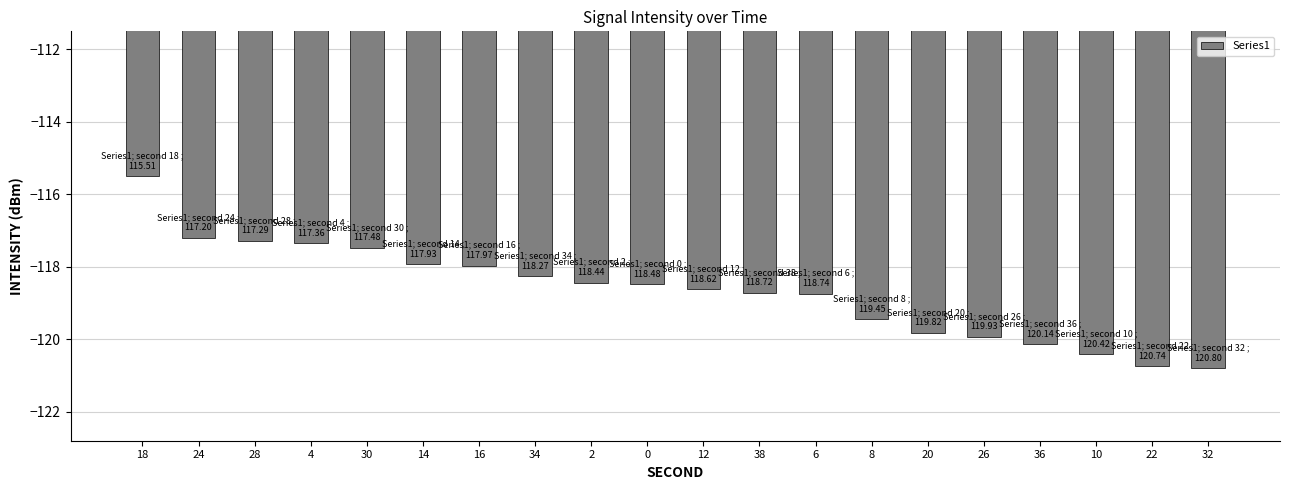

What is the sum of the values at 30 and 14?

-235.4